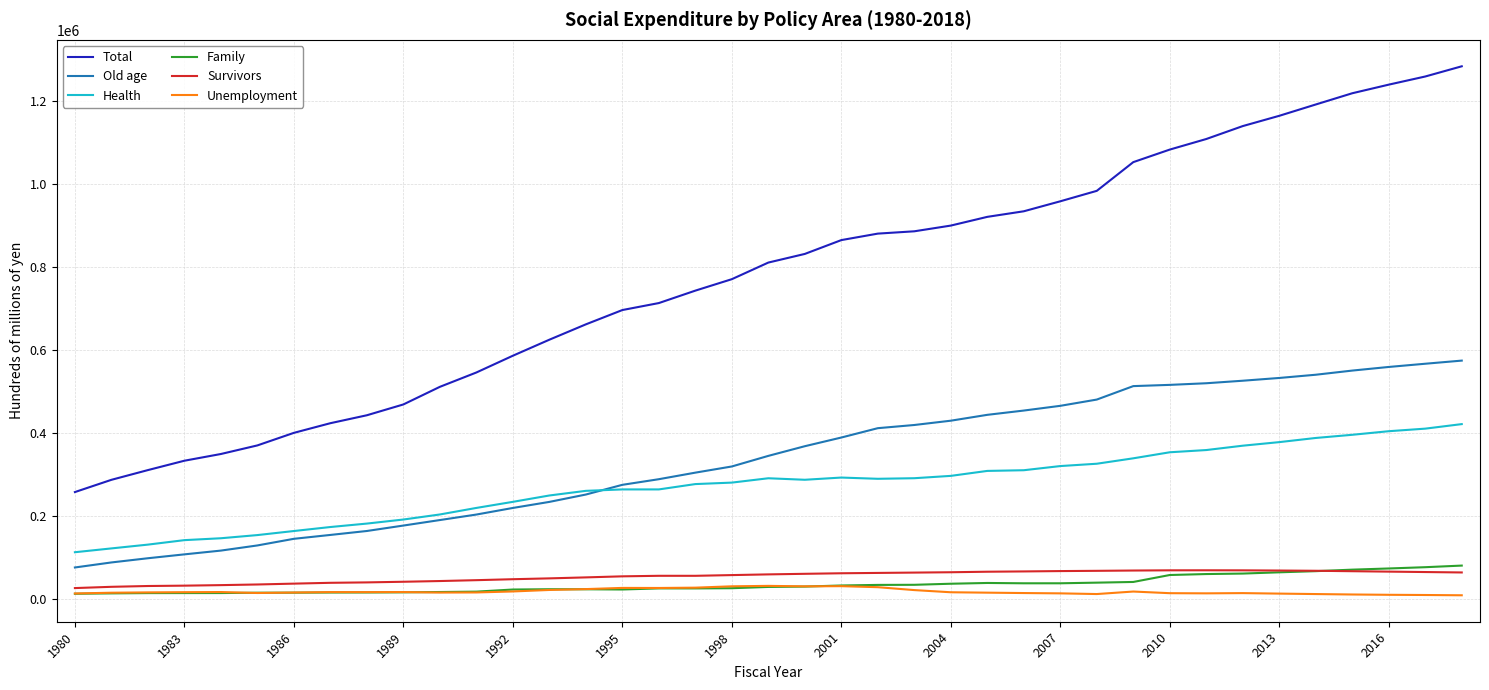

What is the sum of all Health values?

10562659.1